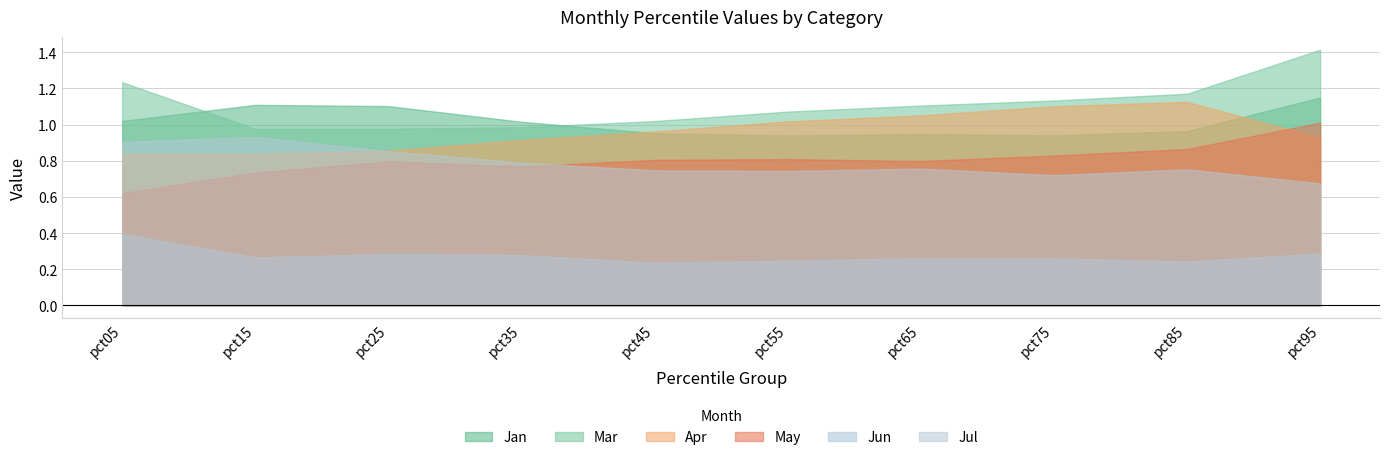

What is the difference between the second highest and second lowest values in the Jan series?

0.2